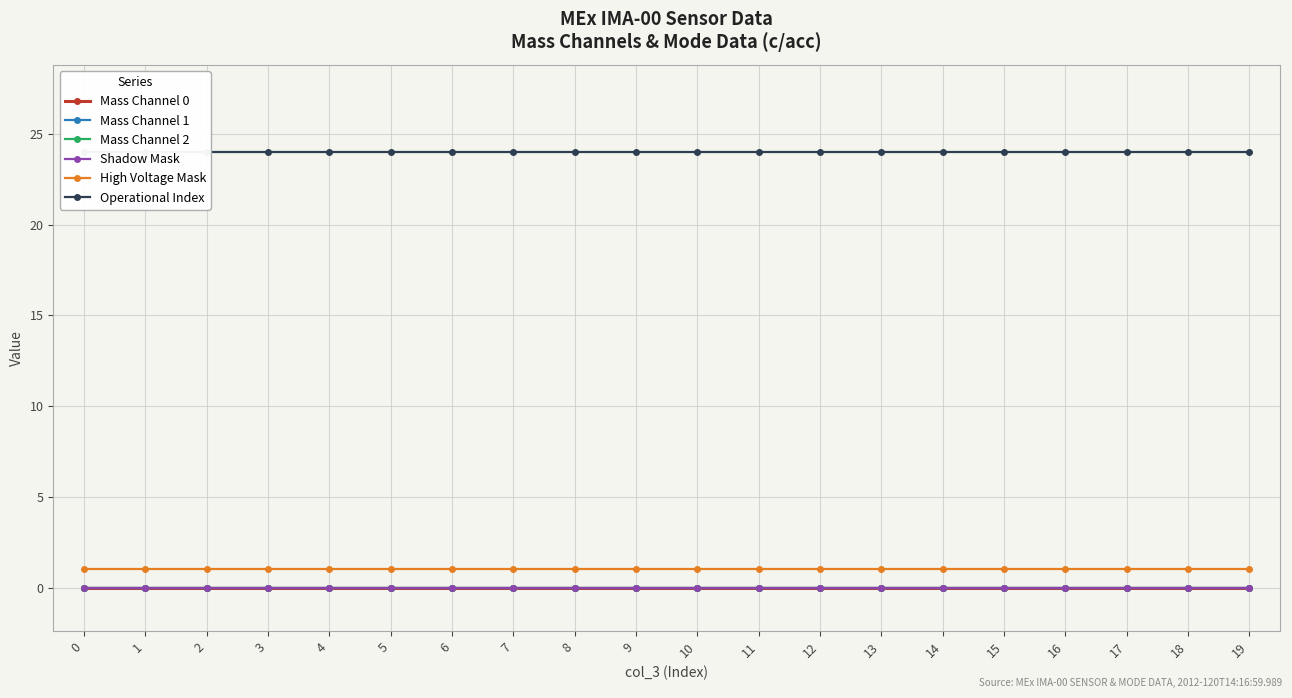

Reading left to right, transcribe all the data shown in this chart.

Mass Channel 0: 0=0	1=0	2=0	3=0	4=0	5=0	6=0	7=0	8=0	9=0	10=0	11=0	12=0	13=0	14=0	15=0	16=0	17=0	18=0	19=0
Mass Channel 1: 0=0	1=0	2=0	3=0	4=0	5=0	6=0	7=0	8=0	9=0	10=0	11=0	12=0	13=0	14=0	15=0	16=0	17=0	18=0	19=0
Mass Channel 2: 0=0	1=0	2=0	3=0	4=0	5=0	6=0	7=0	8=0	9=0	10=0	11=0	12=0	13=0	14=0	15=0	16=0	17=0	18=0	19=0
Shadow Mask: 0=0	1=0	2=0	3=0	4=0	5=0	6=0	7=0	8=0	9=0	10=0	11=0	12=0	13=0	14=0	15=0	16=0	17=0	18=0	19=0
High Voltage Mask: 0=1	1=1	2=1	3=1	4=1	5=1	6=1	7=1	8=1	9=1	10=1	11=1	12=1	13=1	14=1	15=1	16=1	17=1	18=1	19=1
Operational Index: 0=24	1=24	2=24	3=24	4=24	5=24	6=24	7=24	8=24	9=24	10=24	11=24	12=24	13=24	14=24	15=24	16=24	17=24	18=24	19=24